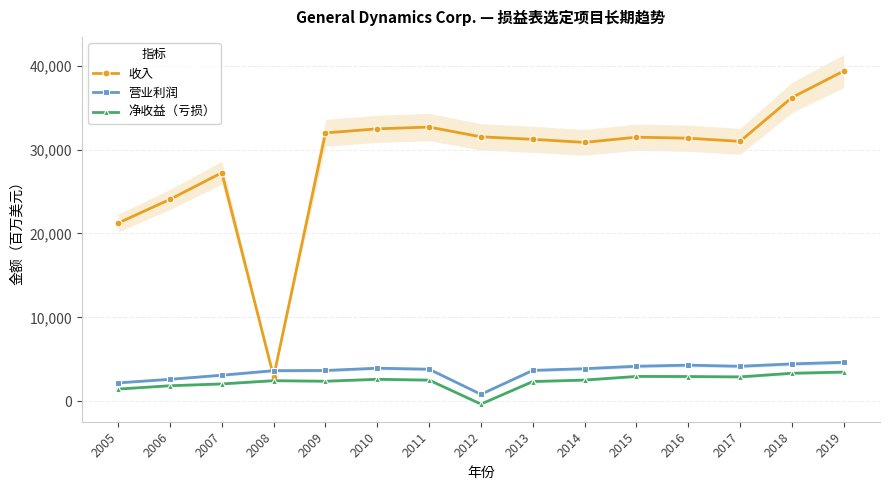

Rank the series at 2010 from lowest to highest value.

净收益（亏损）, 营业利润, 收入